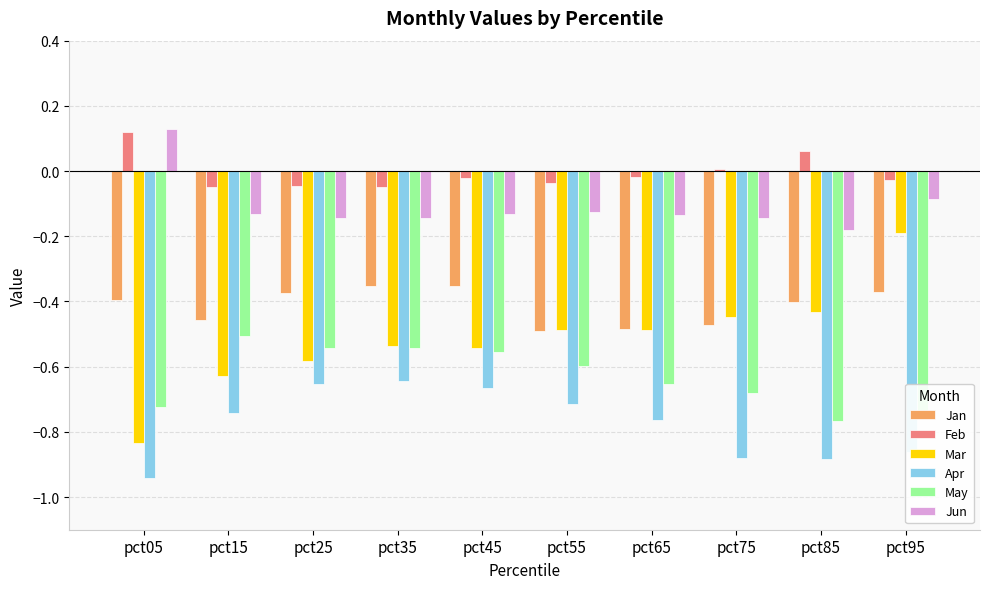

Which series has the largest range (max minus min)?

Mar